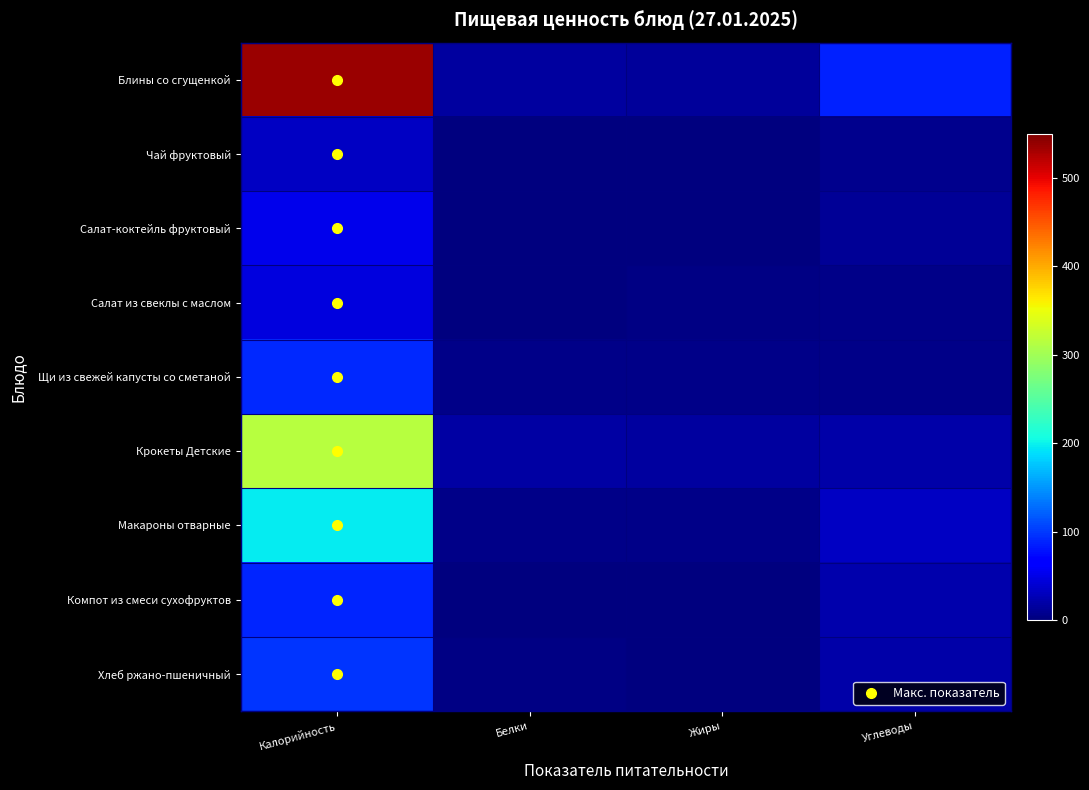

At how many categories does at least one series exceed 158?

1